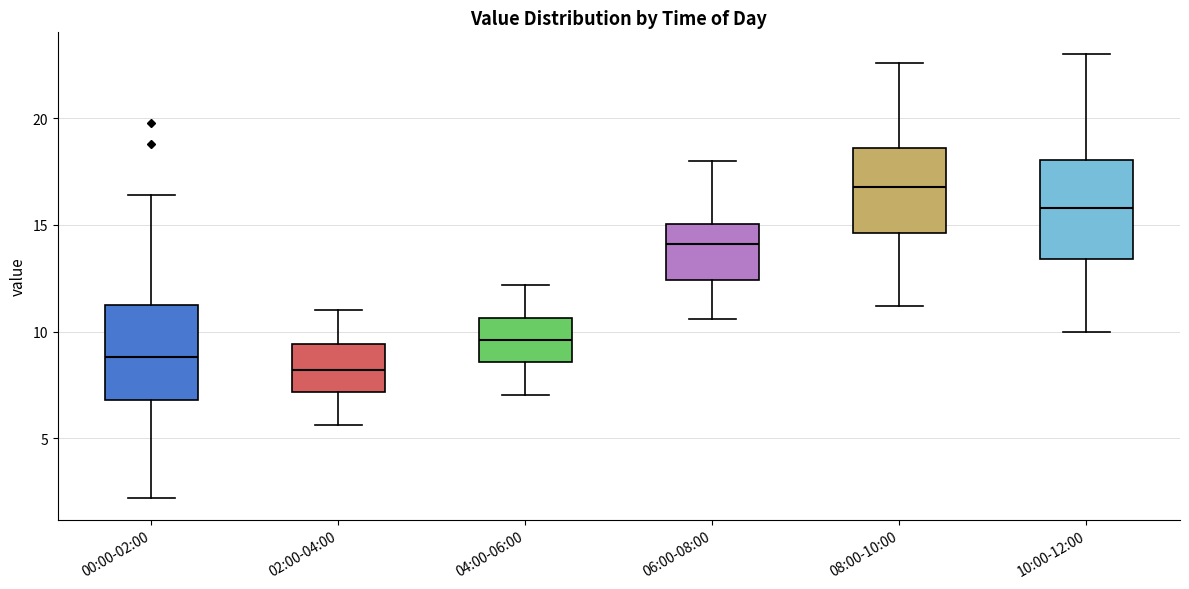

Which box's median line is the lowest?

02:00-04:00